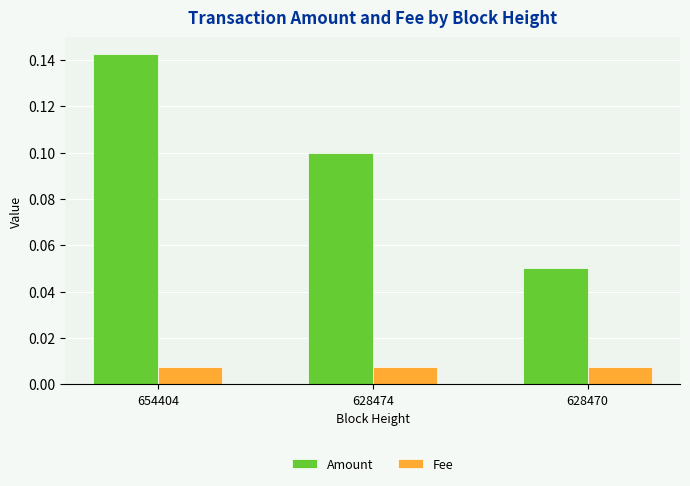

How many groups of bars are there?

3